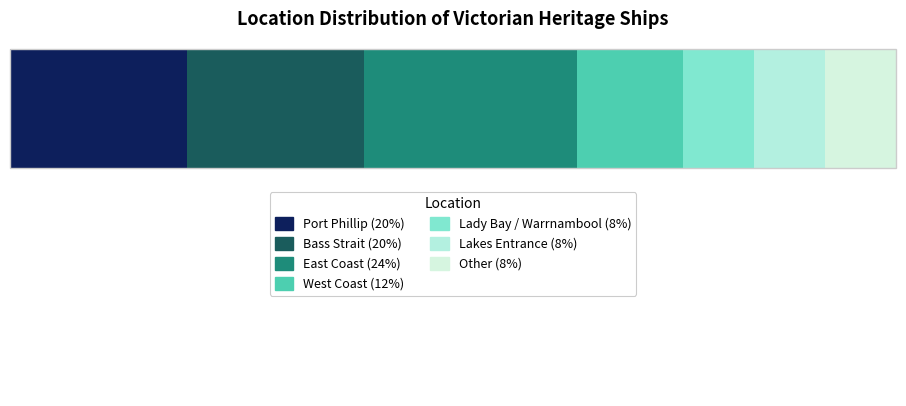

Count the number of data series in this chart.

1